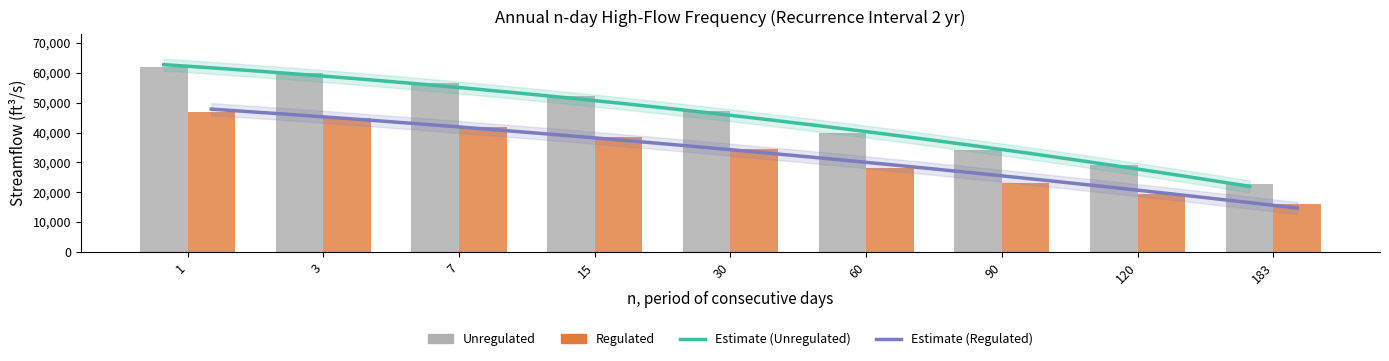

What is the maximum value shown in the chart?

61800